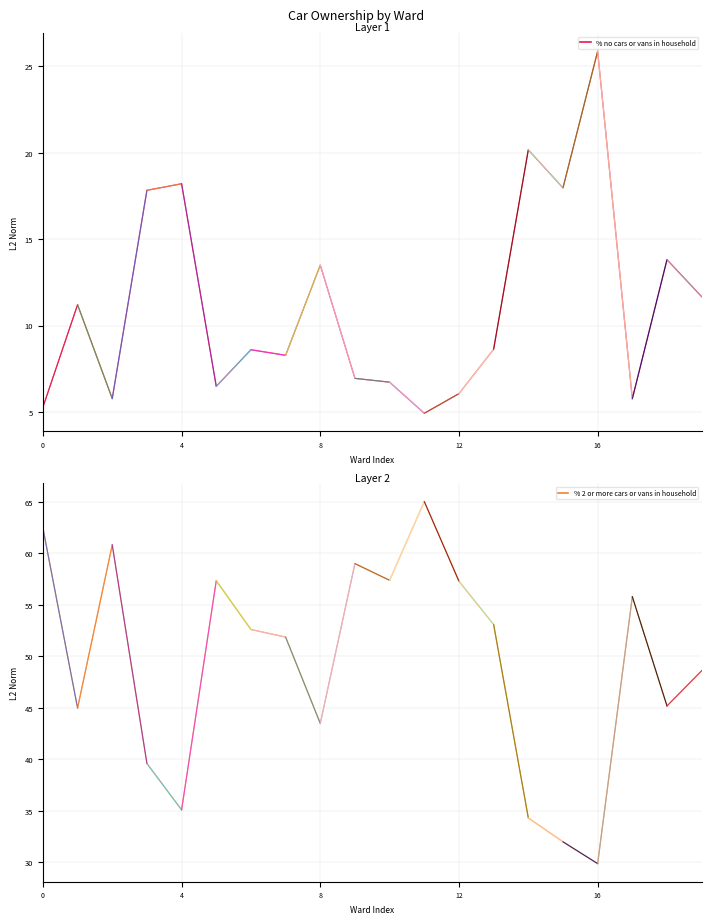

True or false: % no cars or vans in household has more than 1 interior local peaks.

True